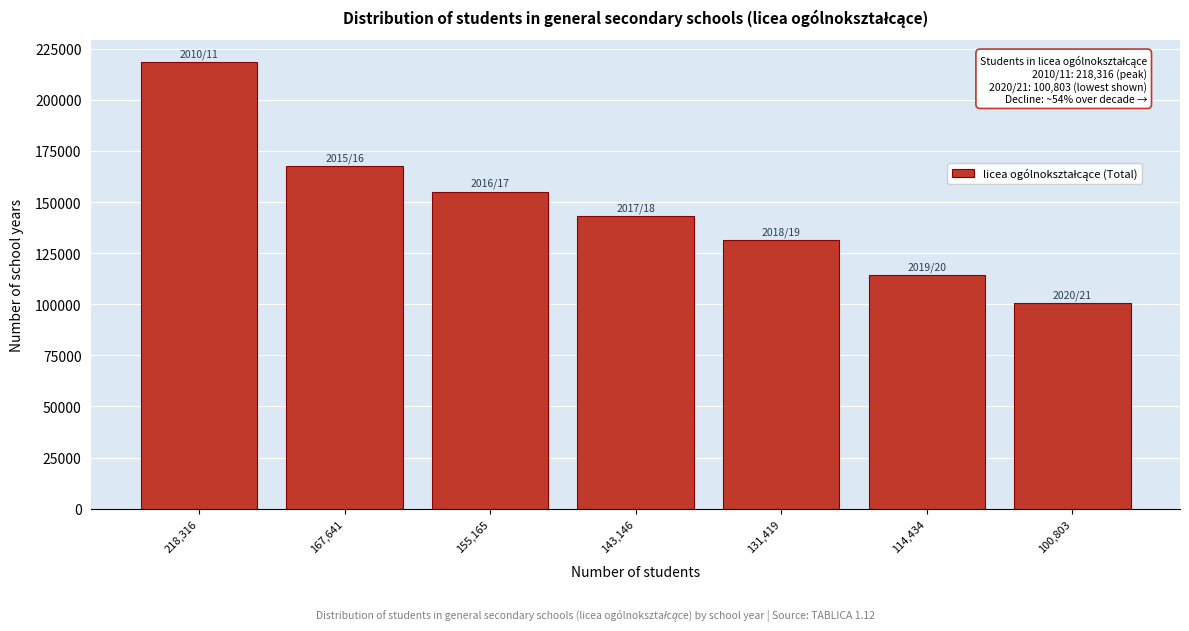

Reading left to right, extract all data points from this chart.

218,316=218316	167,641=167641	155,165=155165	143,146=143146	131,419=131419	114,434=114434	100,803=100803